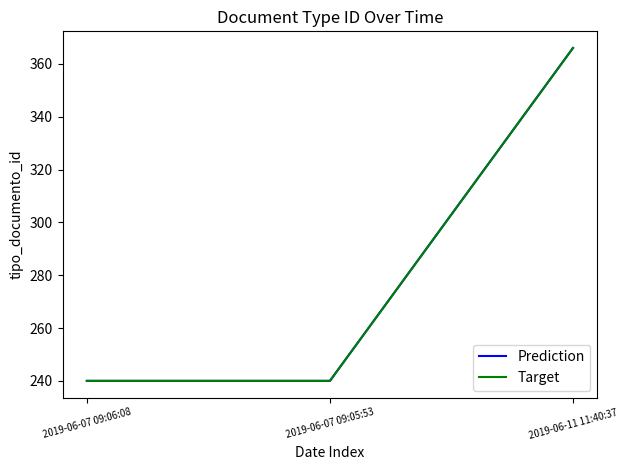

What position from the left is 2019-06-07 09:06:08?

1